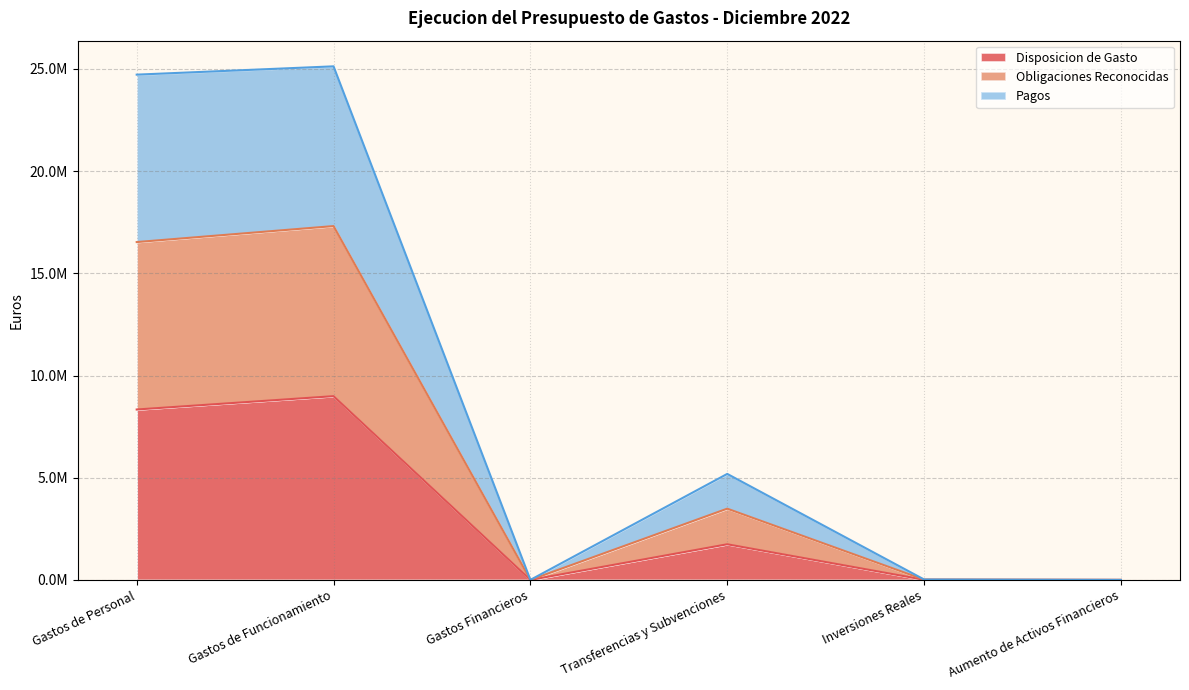

What is the sum of the Disposicion de Gasto values at Gastos de Funcionamiento and Gastos Financieros?

8989100.7